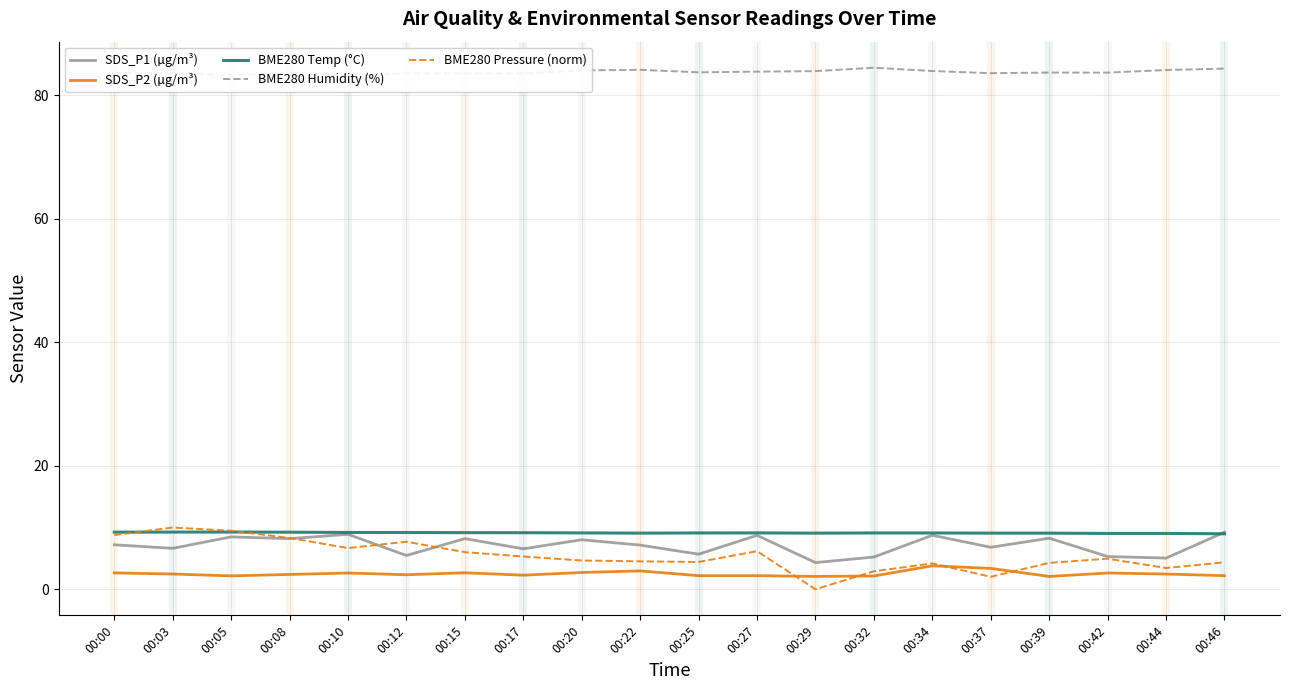

Between 00:46 and 00:34, which is larger?

00:46